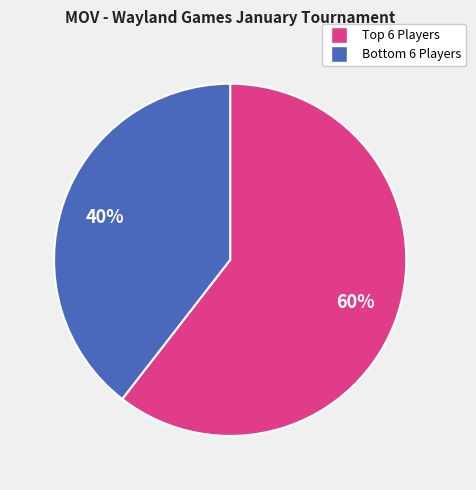

What is the largest slice in the pie chart?

Top 6 Players